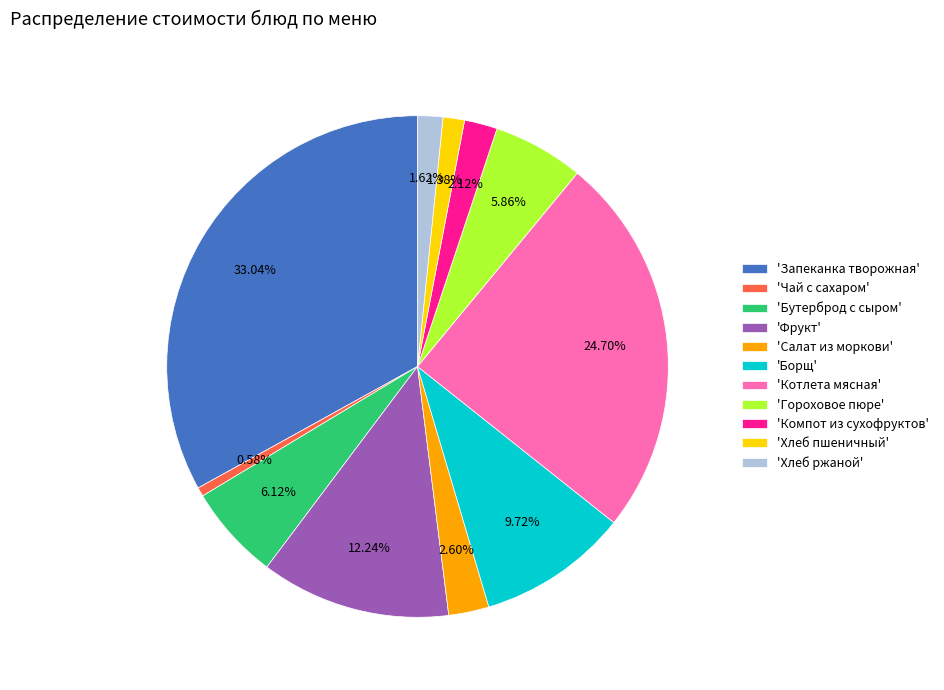

What is the smallest slice in the pie chart?

'Чай с сахаром'